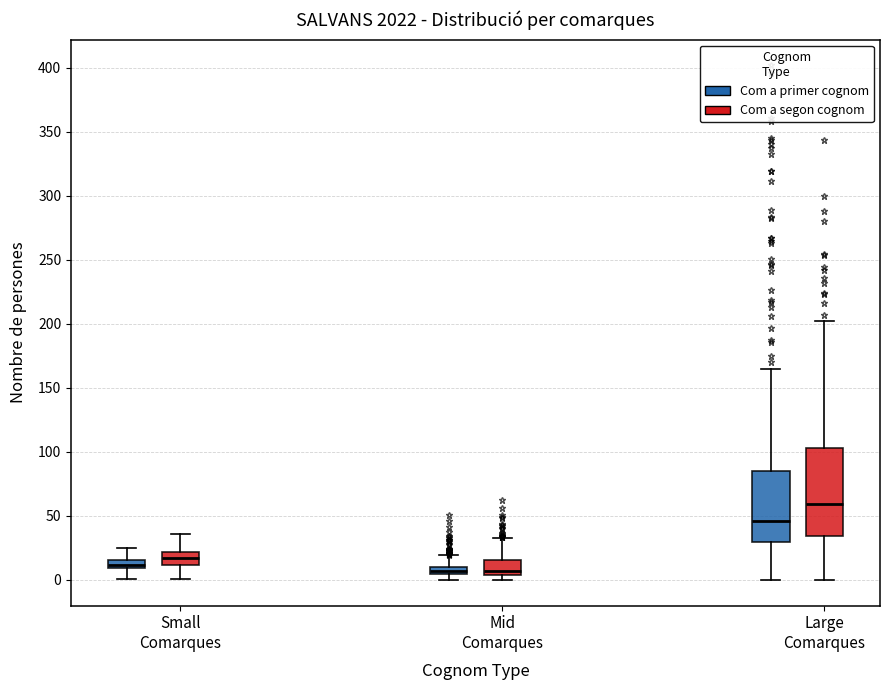

Comparing the boxes themselves (not the whiskers), which one is the tallest?

Large Comarques (Com a segon cognom)